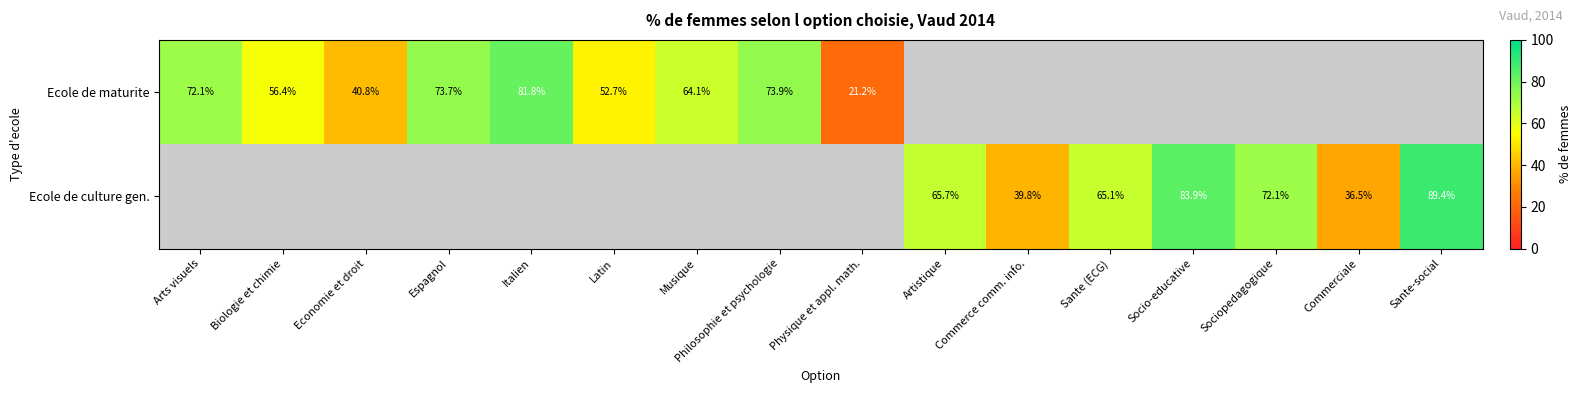

Count the number of data series in this chart.

2